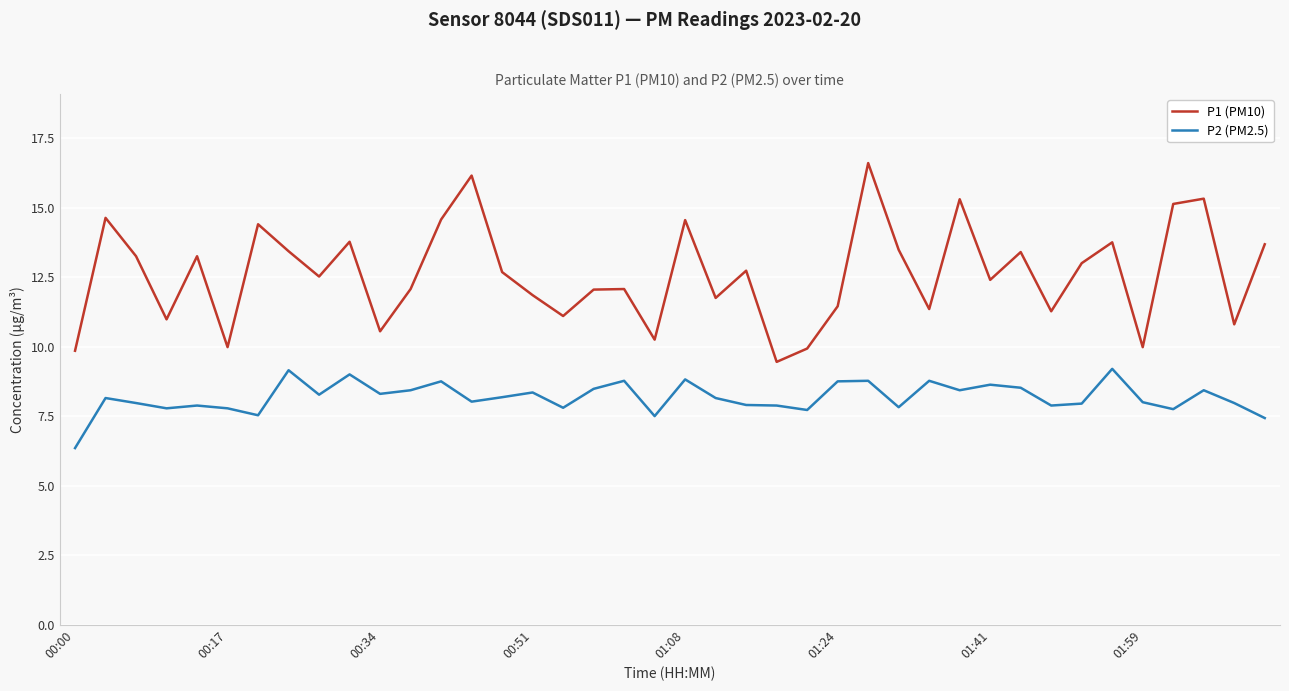

True or false: P2 (PM2.5) and P1 (PM10) cross at least once.

False